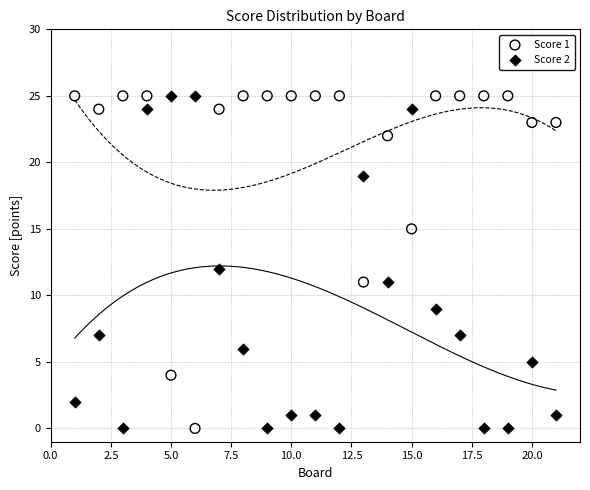

Across all data points, what is the range of X values (max minus min)?

20